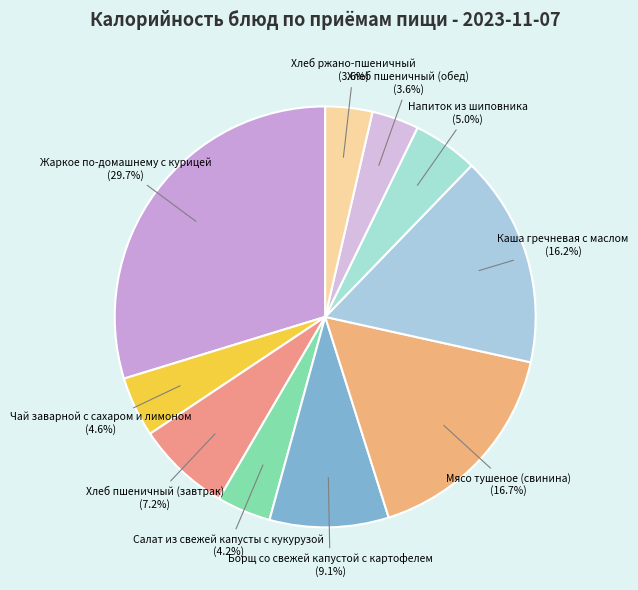

Is it true that Хлеб пшеничный (обед) is 4% of the pie?

True